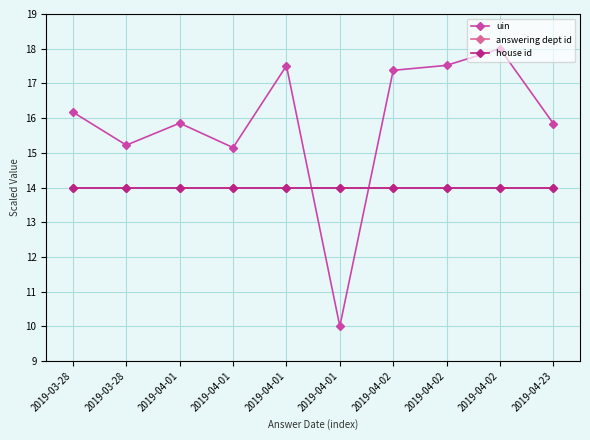

Which series has the largest range (max minus min)?

uin